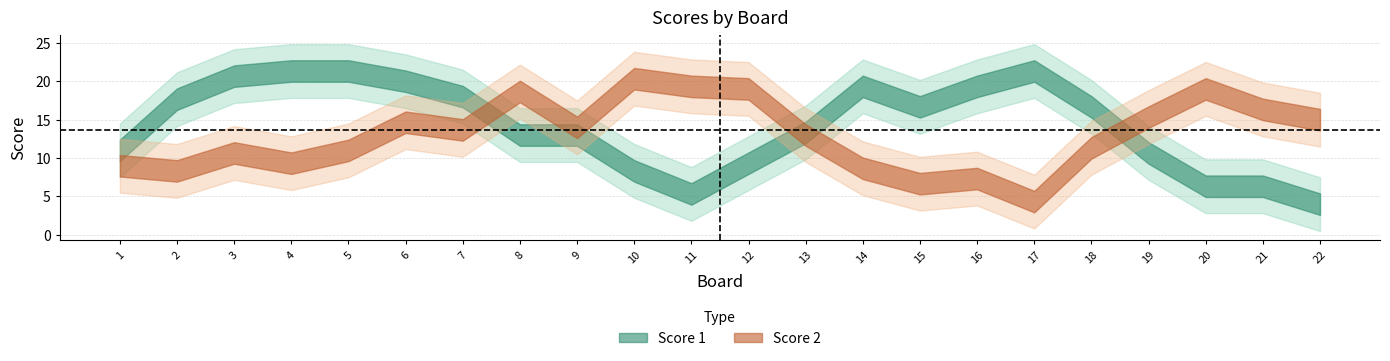

True or false: Score 2 and Score 1 cross at least once.

True